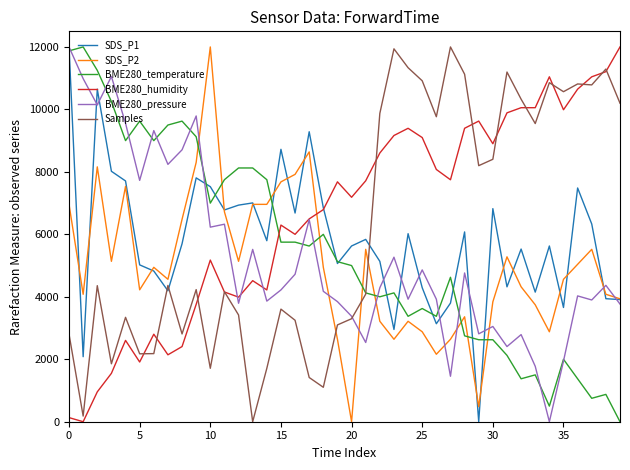

Which series ends up on top after the final intersection of BME280_humidity and SDS_P2?

BME280_humidity